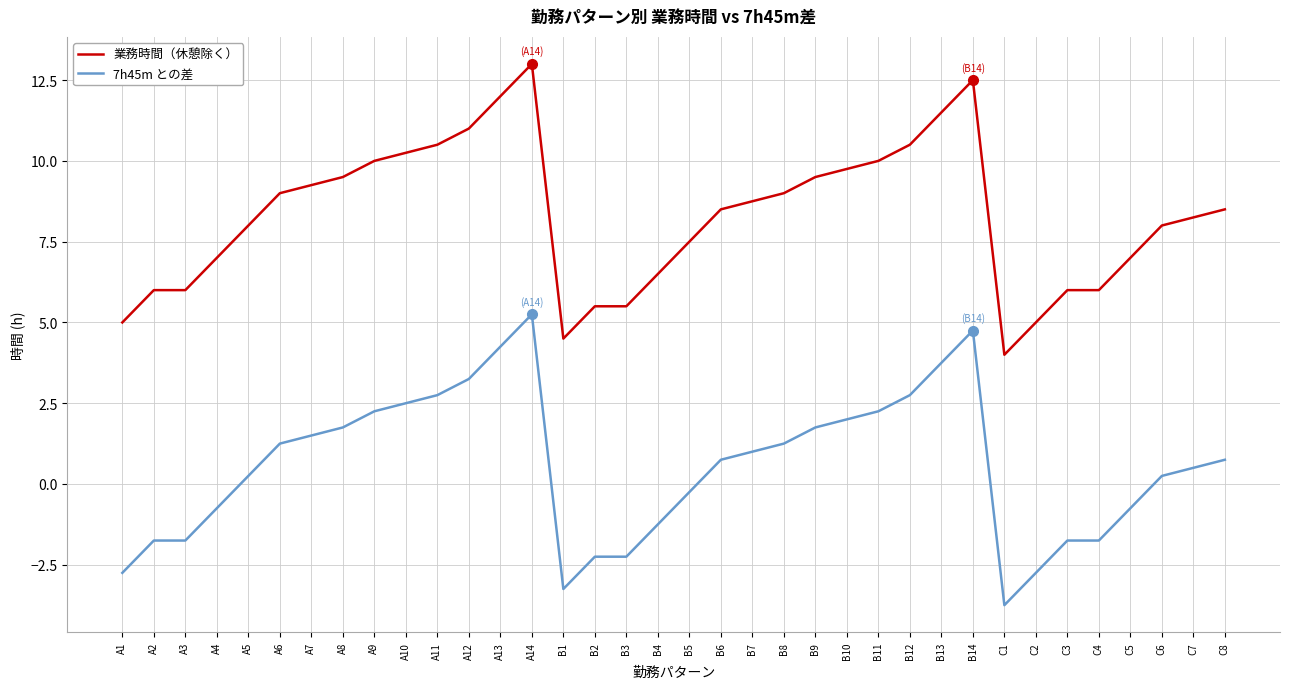

Which category has the highest value in the 業務時間（休憩除く） series?

A14